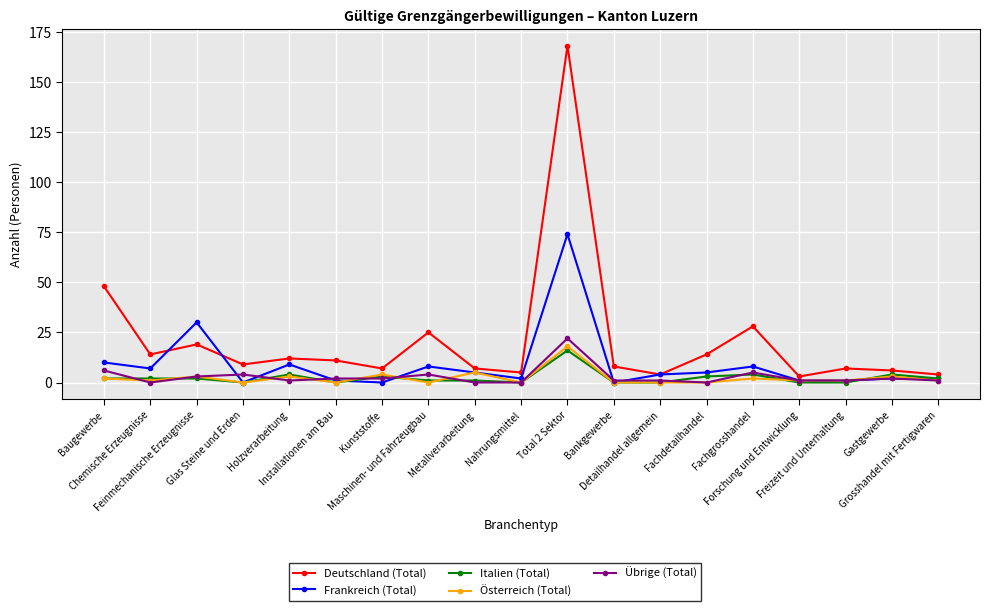

What is the highest value of the Frankreich (Total) series?

74